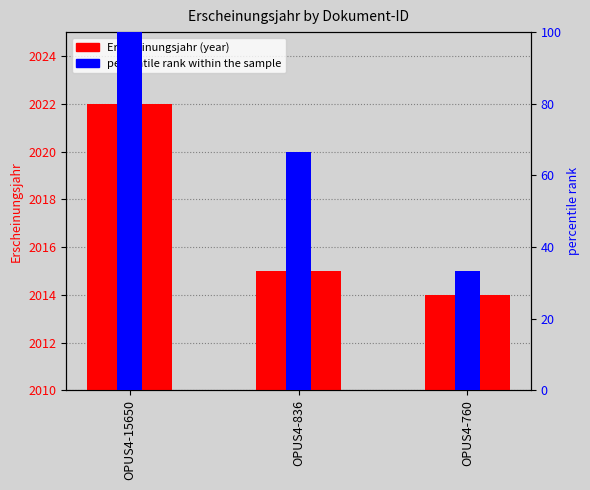

What value does the data have at OPUS4-15650?

2022